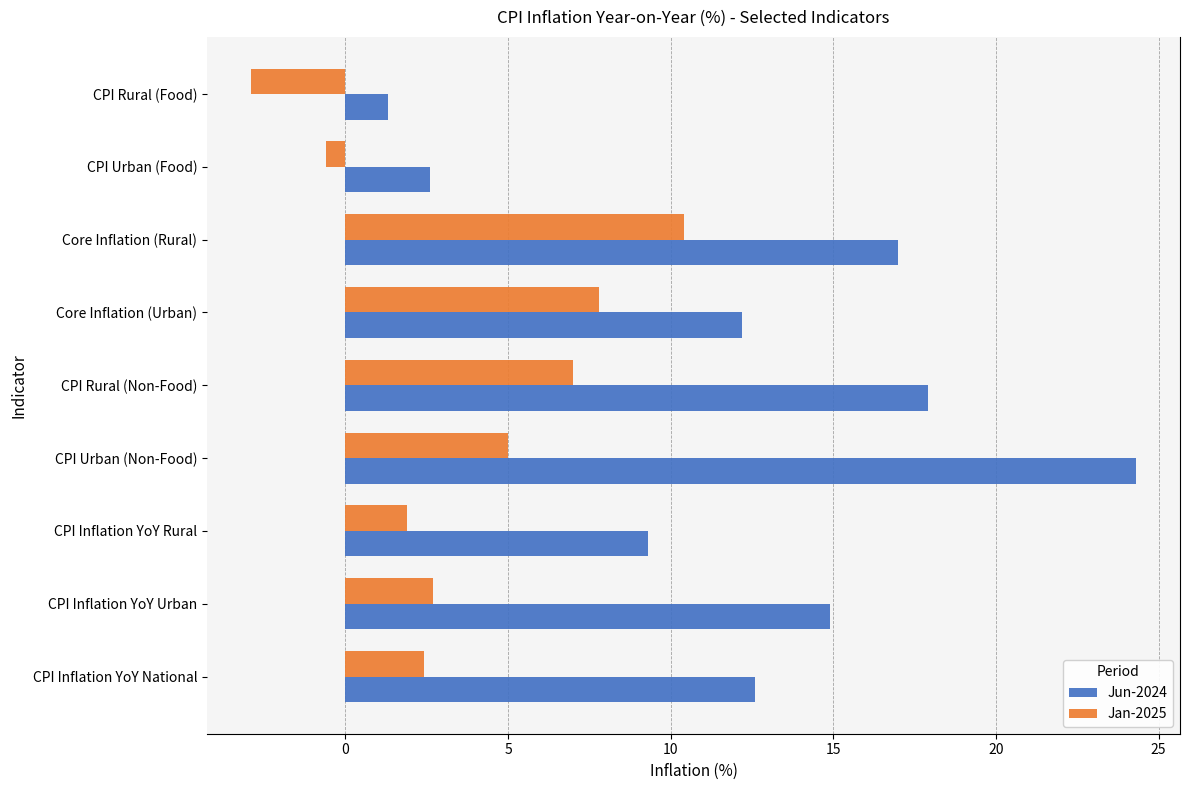

At which label is Jan-2025 closest to 3?

CPI Inflation YoY Urban